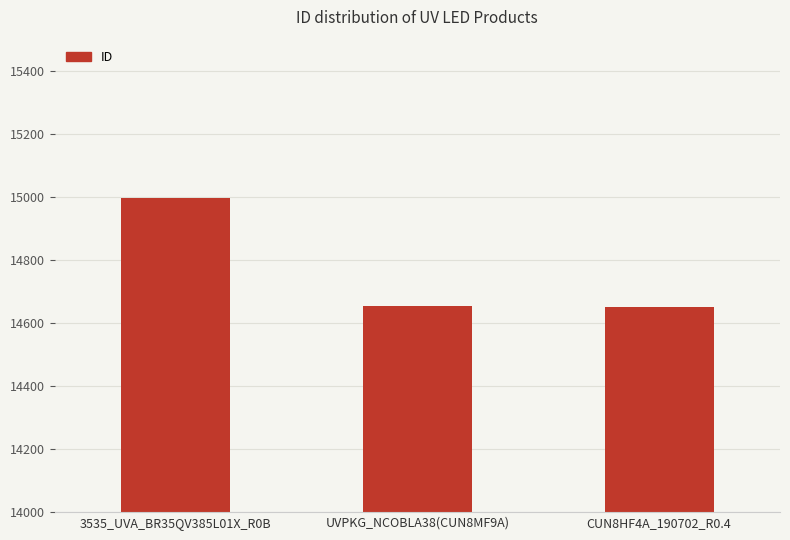

Reading left to right, extract all data points from this chart.

14998	14656	14650